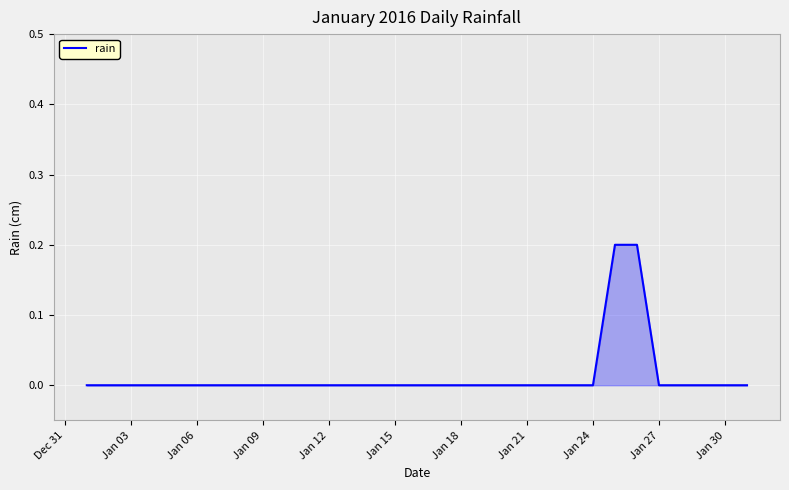

What is the sum of all values?

0.4